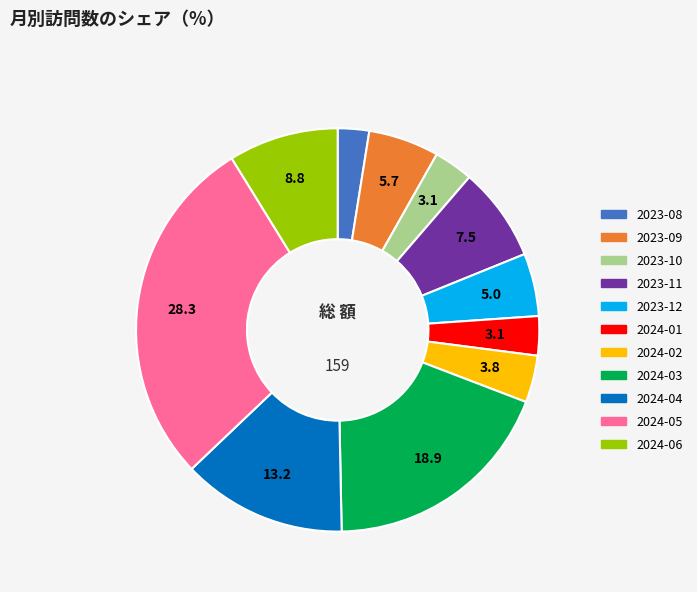

The 2024-05 slice represents 23% of the pie. True or false?

False